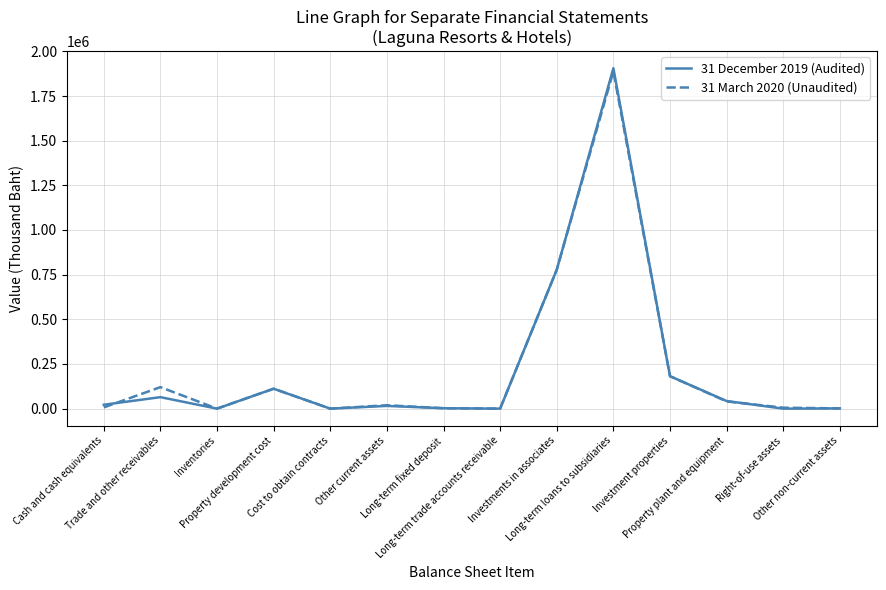

How many lines are shown in the chart?

2